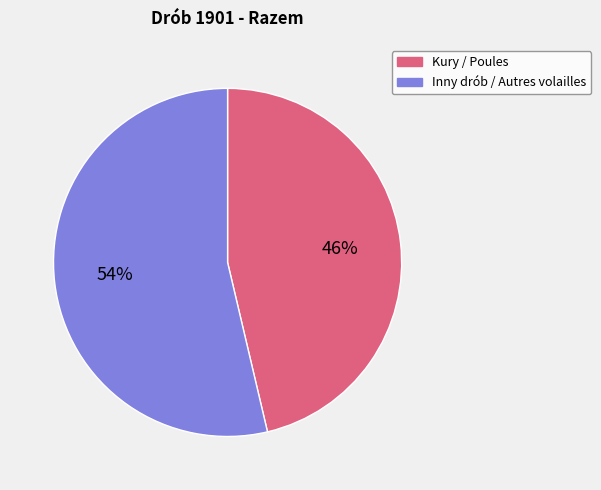

Between Kury / Poules and Inny drób / Autres volailles, which is larger?

Inny drób / Autres volailles